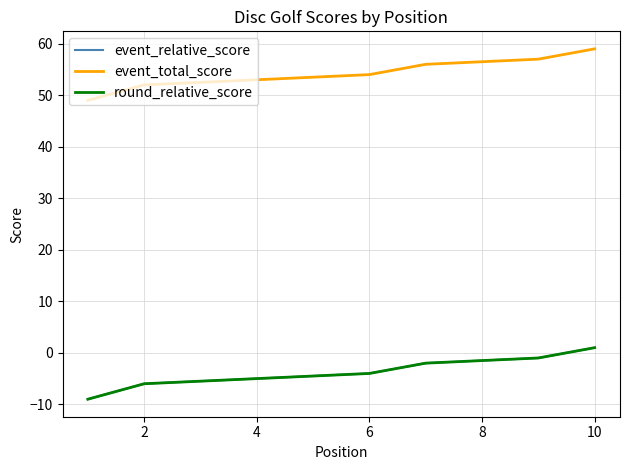

How many values in round_relative_score are above zero?

1